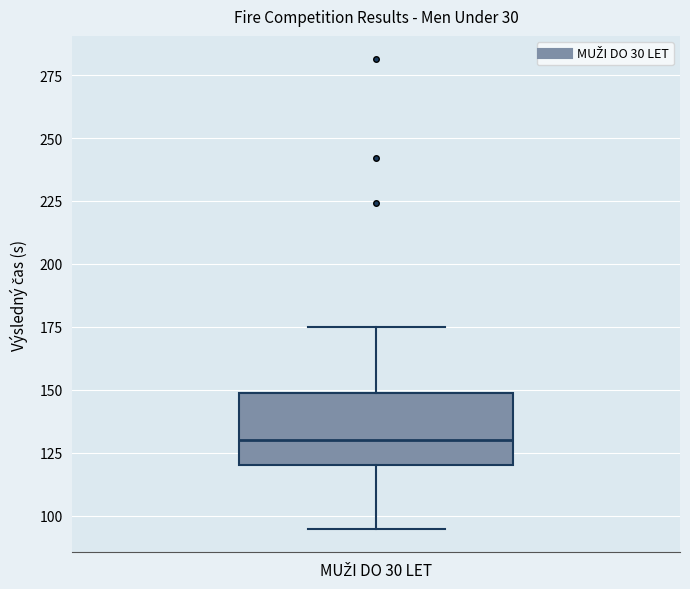

Where does the median line of the box for MUŽI DO 30 LET sit on the y-axis? The values are not printed on the chart, so give them approximately, as read against the axis.

130